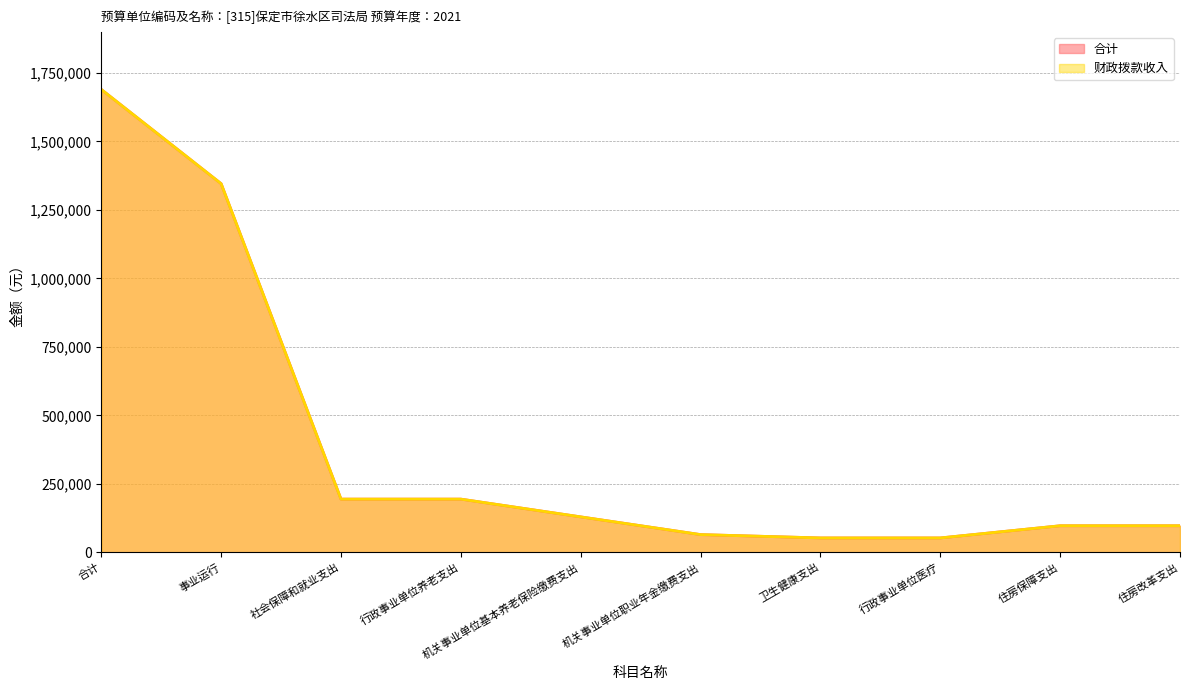

Which series has the largest range (max minus min)?

合计